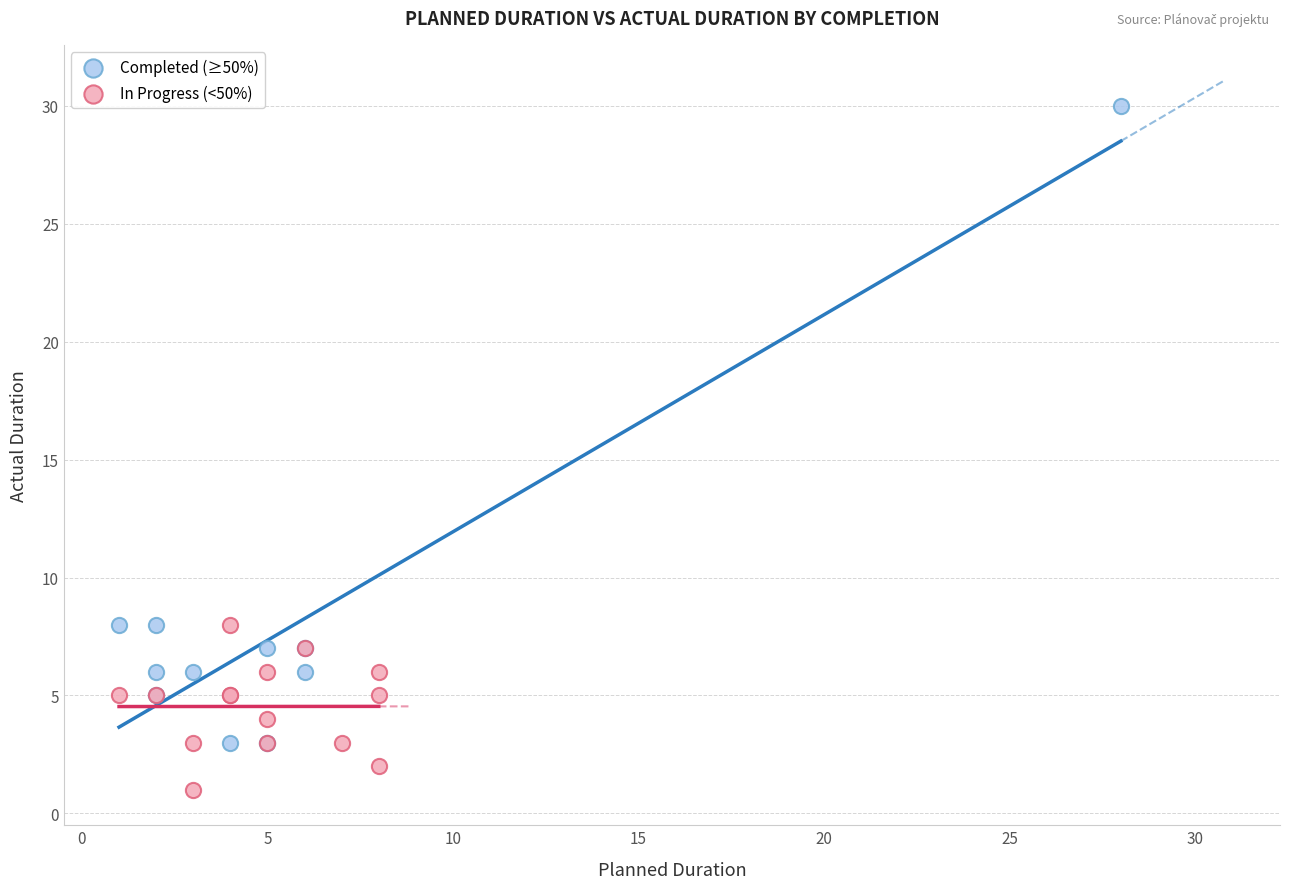

Which series reaches the minimum Y coordinate?

In Progress (<50%)